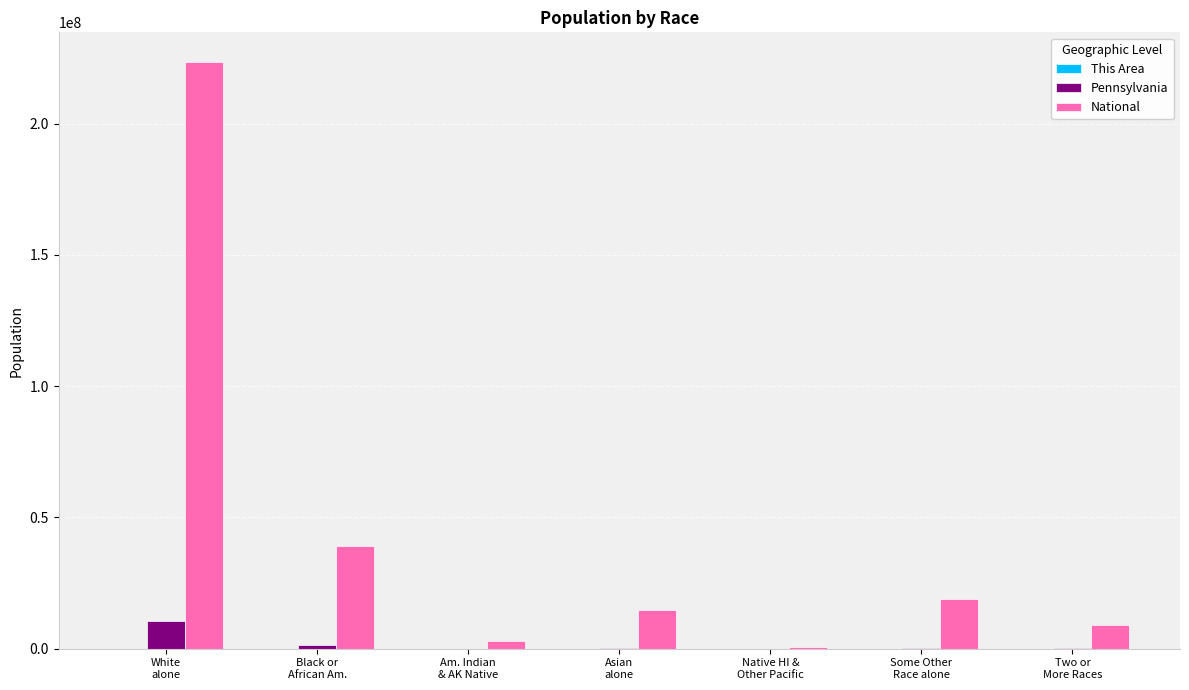

Which series has the largest total across all categories?

National